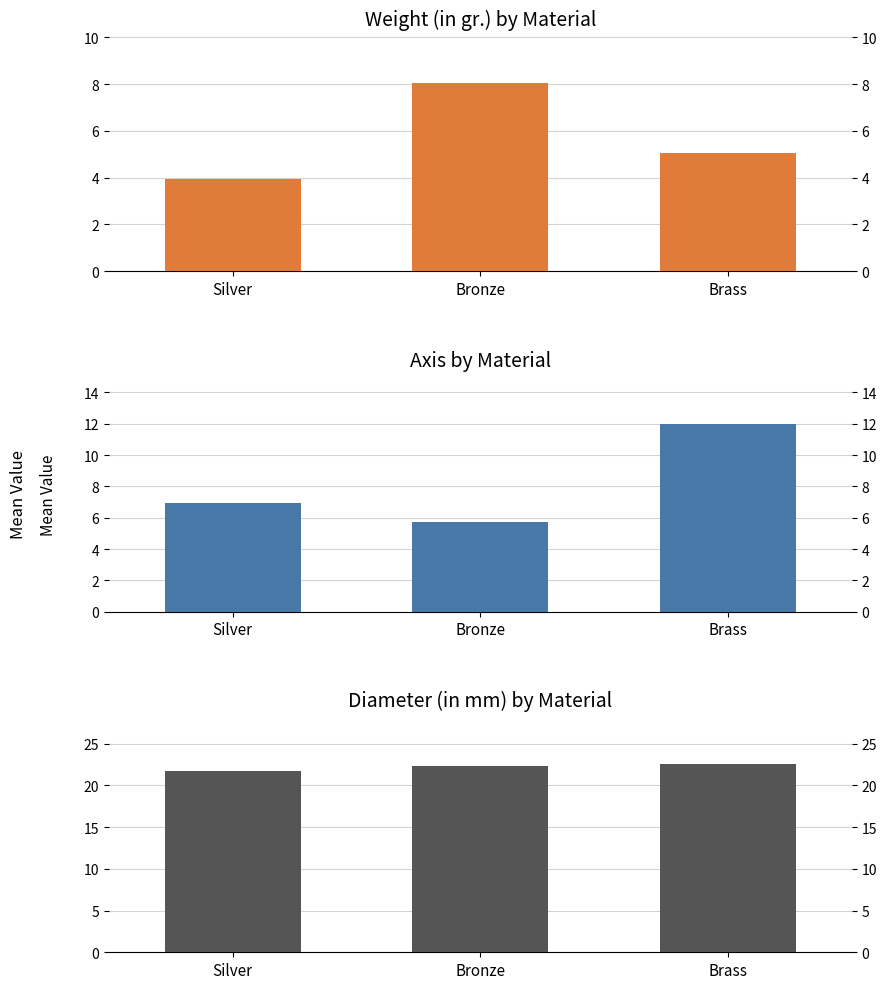

How many data points in Diameter (in mm) are less than 22?

1